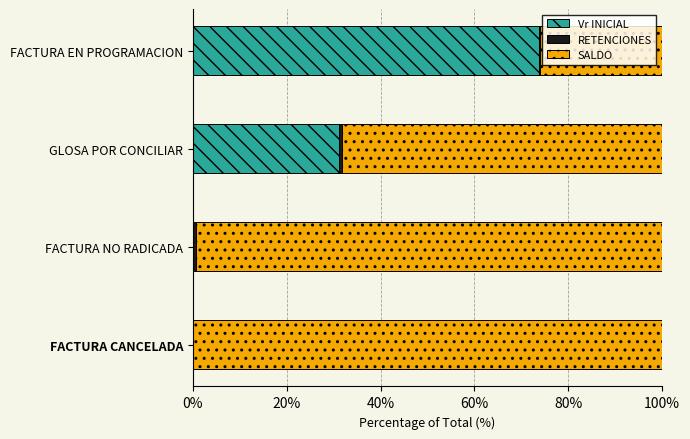

The Vr INICIAL series shows 0.0 at FACTURA NO RADICADA. True or false?

True